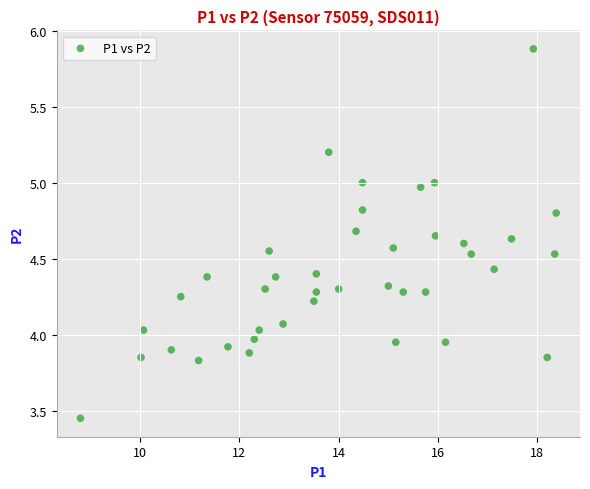

What is the range of X values (max minus min)?

9.6